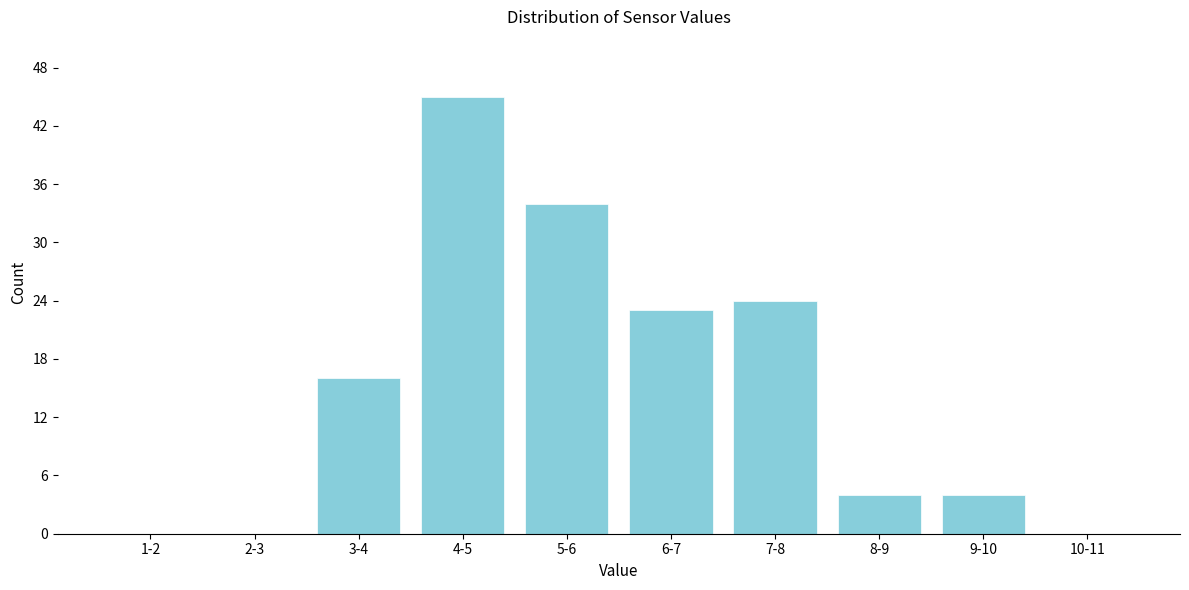

Reading left to right, transcribe all the data shown in this chart.

1-2=0	2-3=0	3-4=16	4-5=45	5-6=34	6-7=23	7-8=24	8-9=4	9-10=4	10-11=0